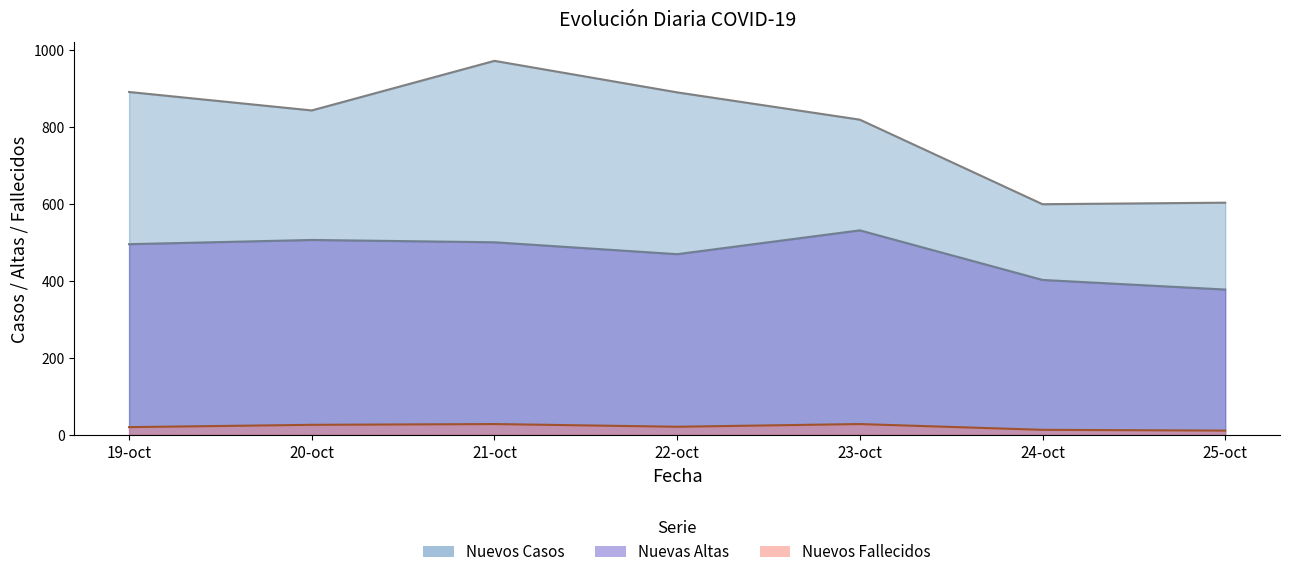

At 23-oct, list the series in order from largest to smallest.

Nuevos Casos, Nuevas Altas, Nuevos Fallecidos